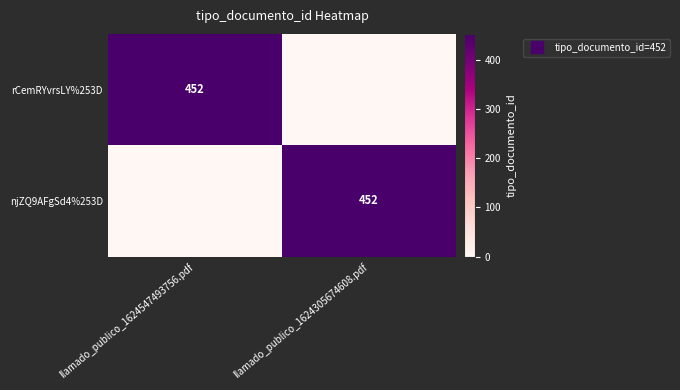

Which series has the largest range (max minus min)?

rCemRYvrsLY%253D